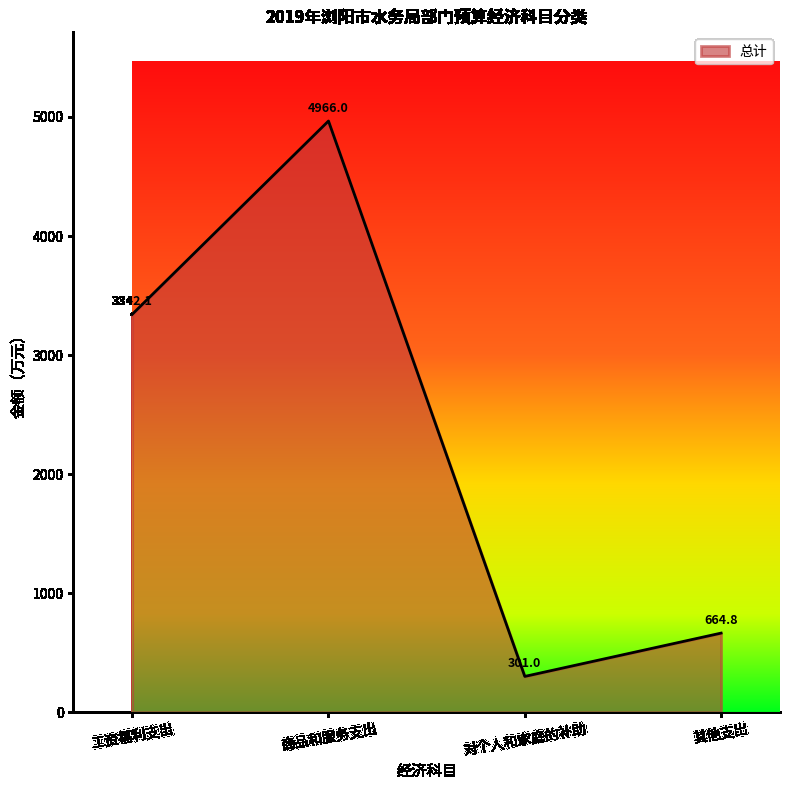

List the labels in order of value, largest first.

商品和服务支出, 工资福利支出, 其他支出, 对个人和家庭的补助